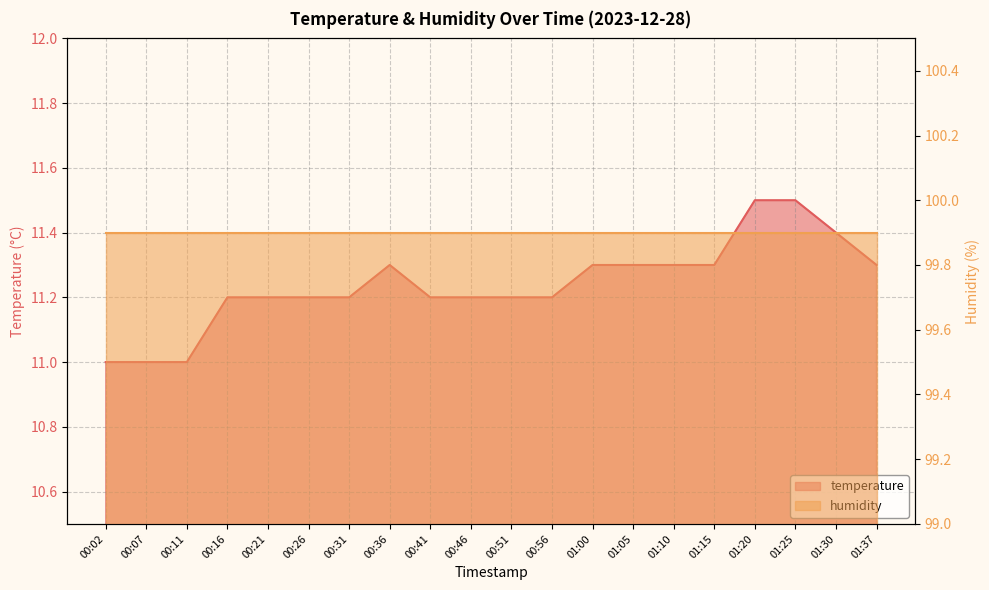

Rank the categories by value from lowest to highest.

00:02, 00:07, 00:11, 00:16, 00:21, 00:26, 00:31, 00:41, 00:46, 00:51, 00:56, 00:36, 01:00, 01:05, 01:10, 01:15, 01:37, 01:30, 01:20, 01:25